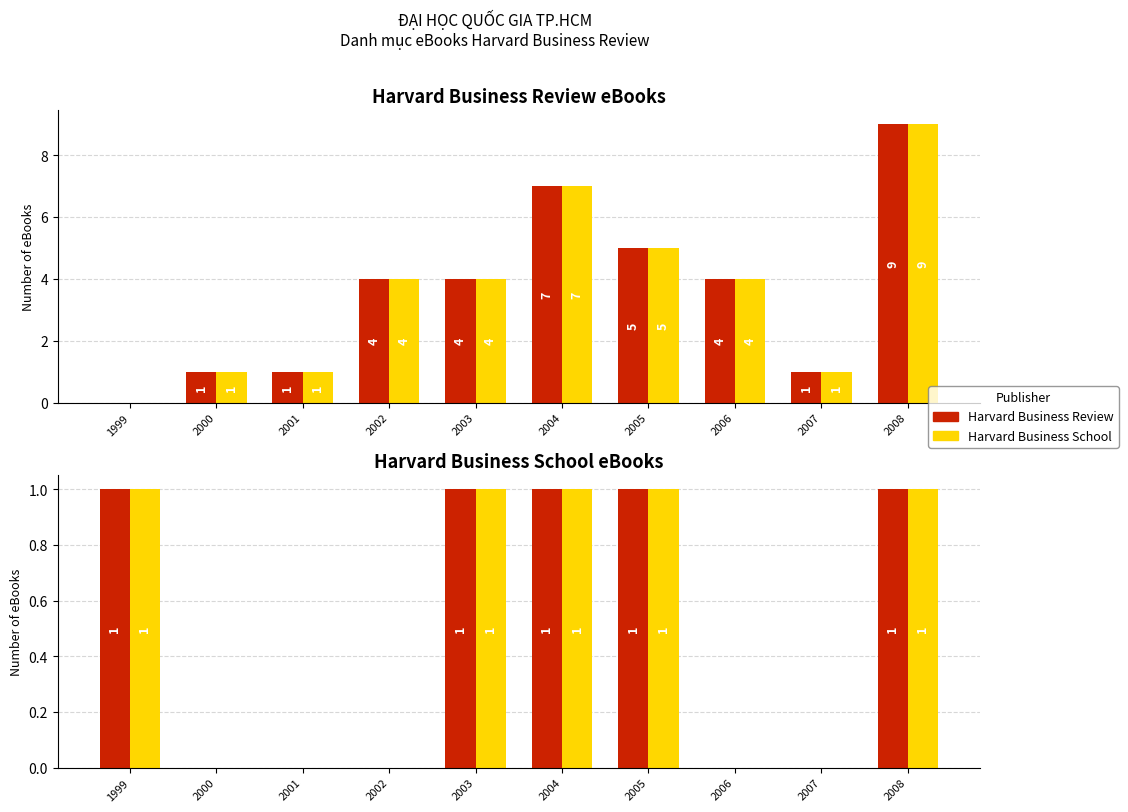

The HBR (alt) series shows -3 at 1999. True or false?

False